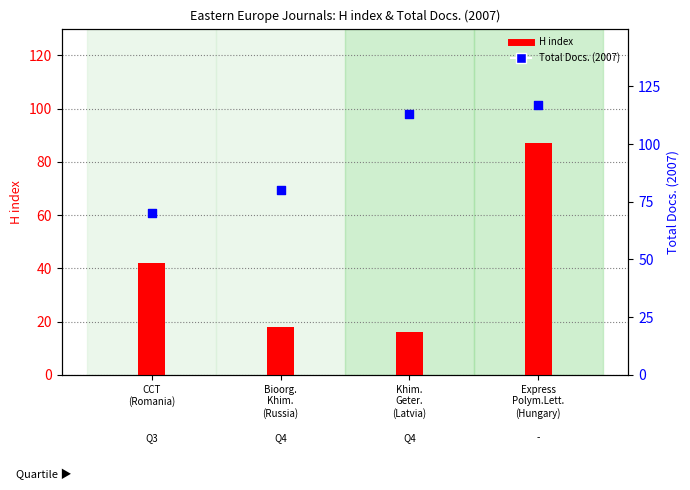

Which series has the largest Y range (max minus min)?

H index